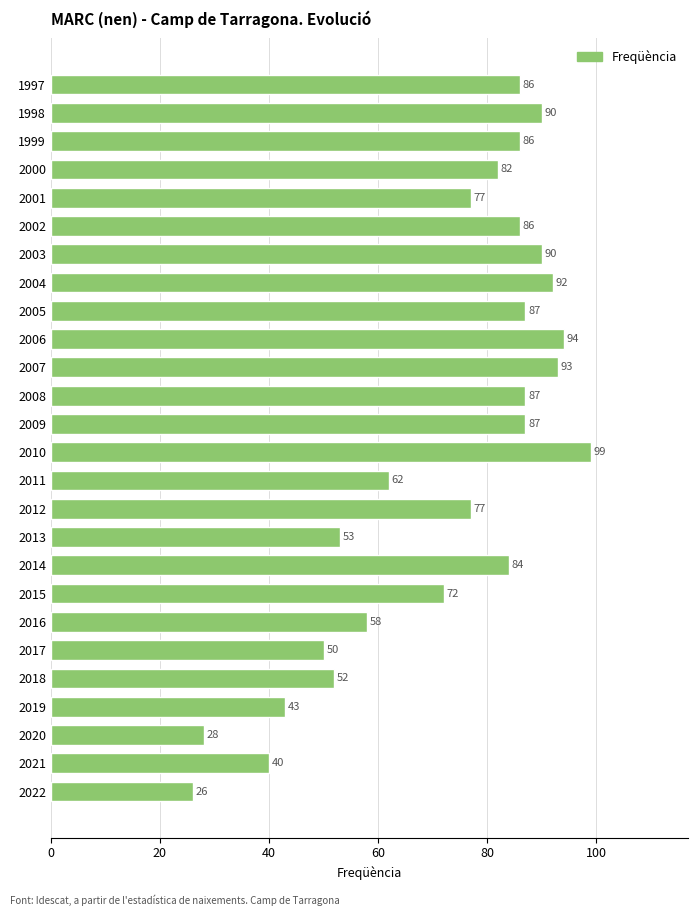

Count the number of data series in this chart.

1